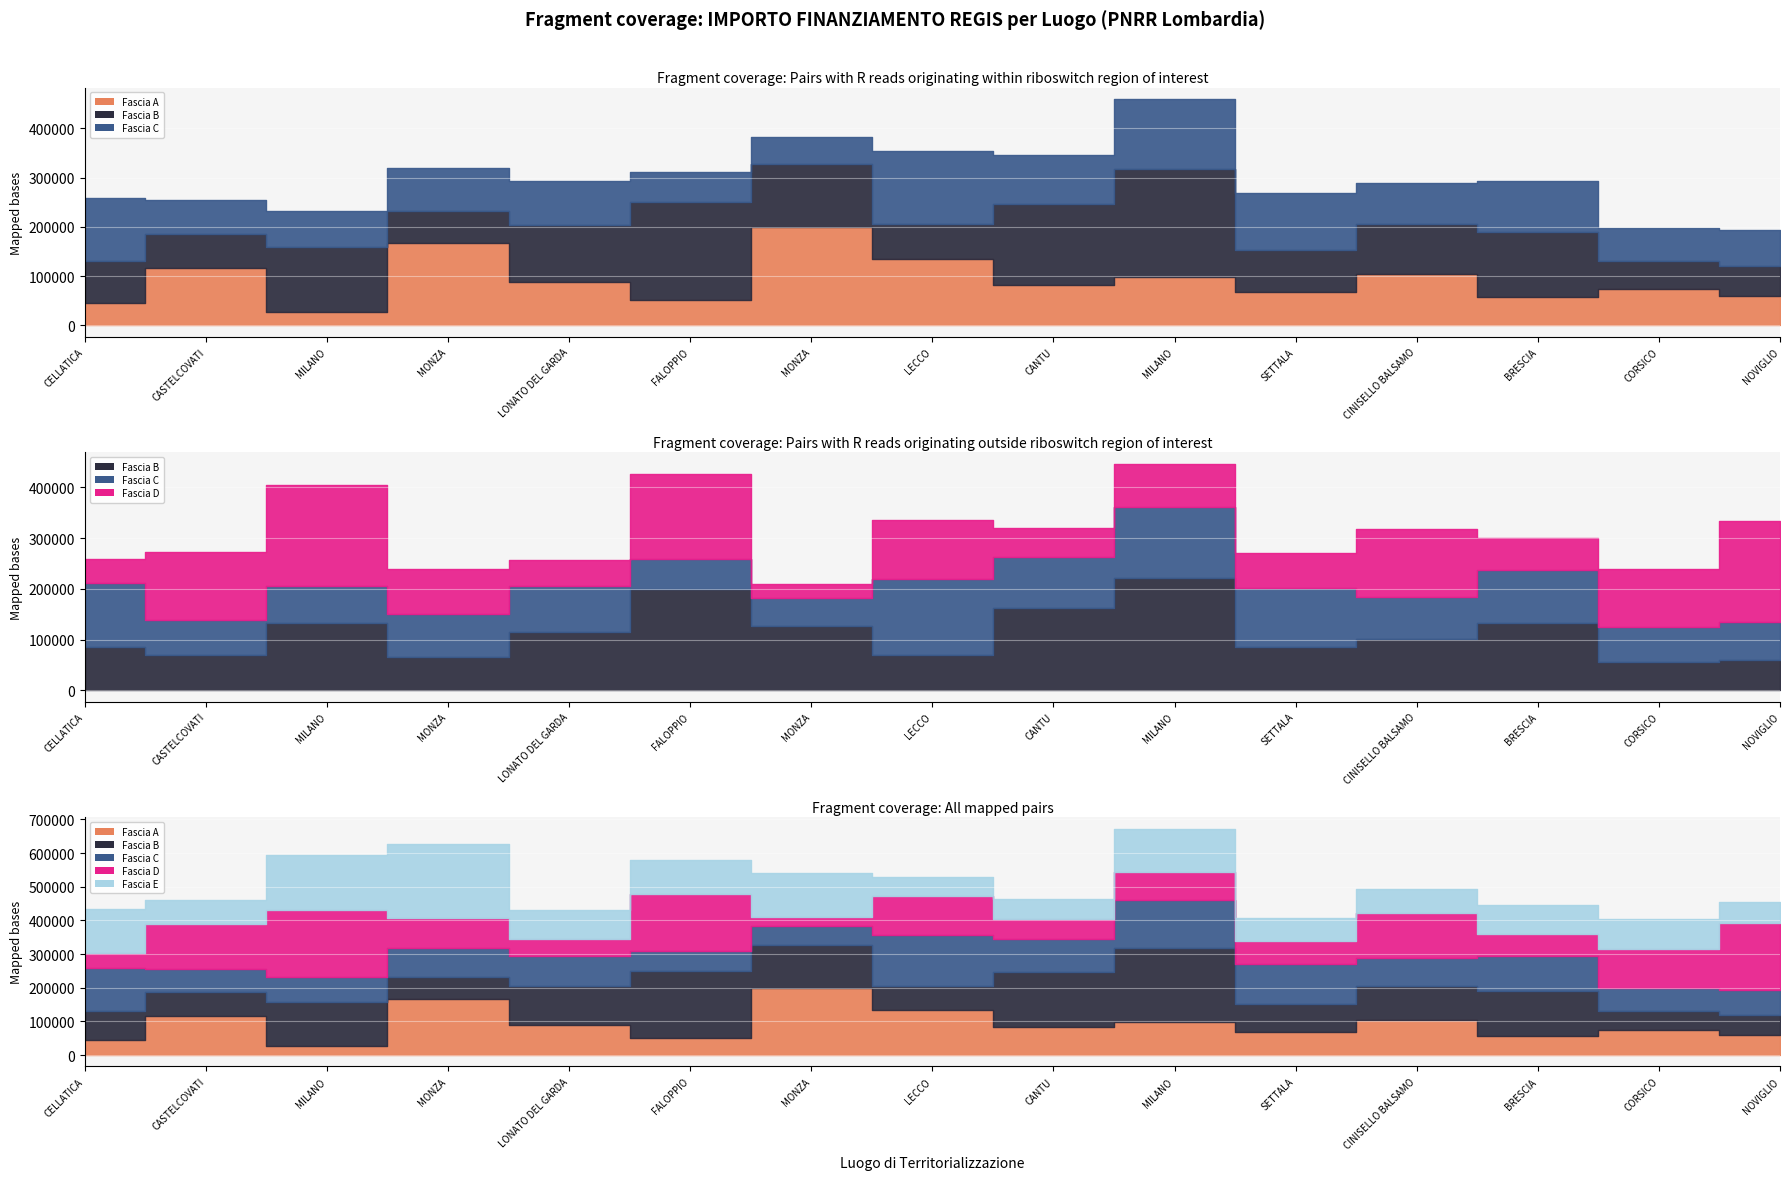

List the labels in order of Fascia A value, largest first.

MONZA, MONZA, LECCO, CASTELCOVATI, CINISELLO BALSAMO, MILANO, LONATO DEL GARDA, CANTU, CORSICO, SETTALA, NOVIGLIO, BRESCIA, FALOPPIO, CELLATICA, MILANO